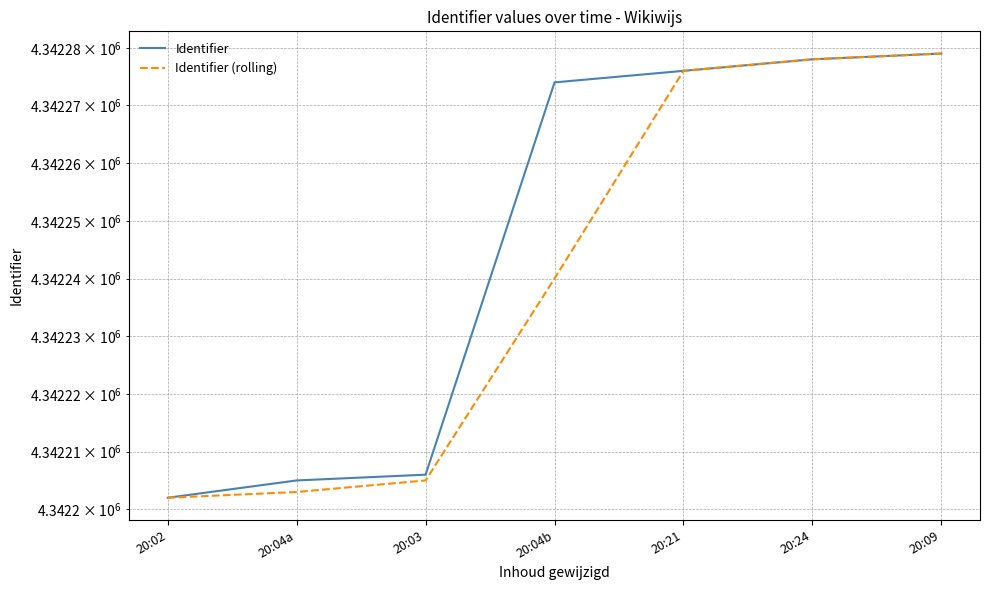

True or false: Identifier (rolling) and Identifier cross at least once.

False